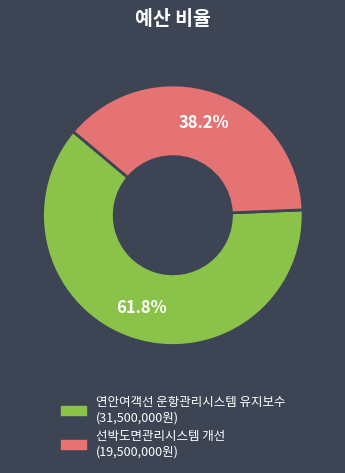

What percentage is the 선박도면관리시스템 개선 slice, to the nearest percent?

38%